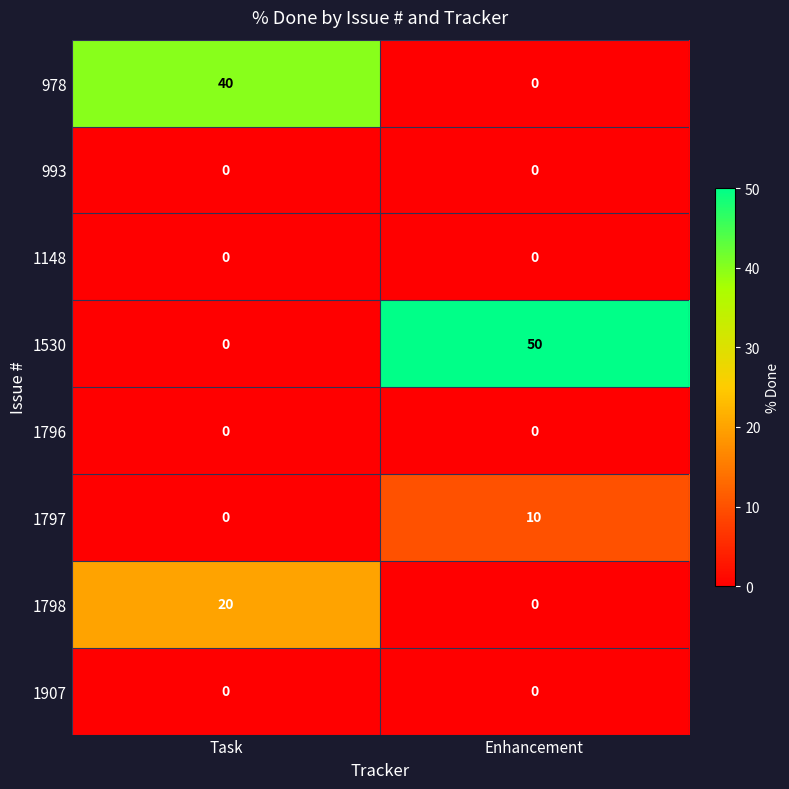

At how many categories does at least one series exceed 37?

2